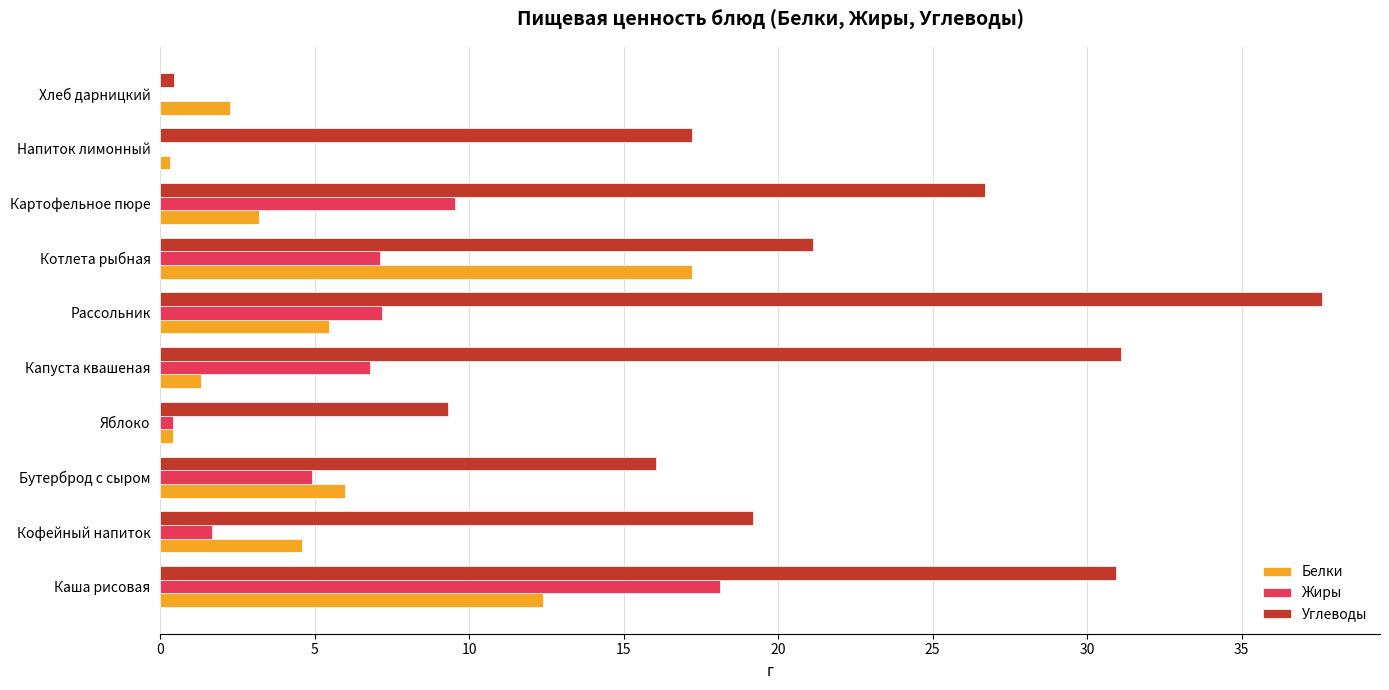

What are all the series names shown in the legend?

Белки, Жиры, Углеводы